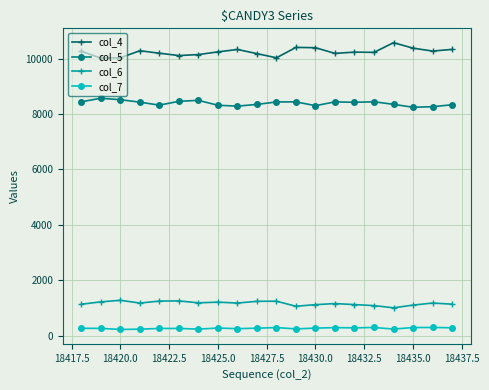

What is the value of the col_4 point at the 10th from the left?

10176